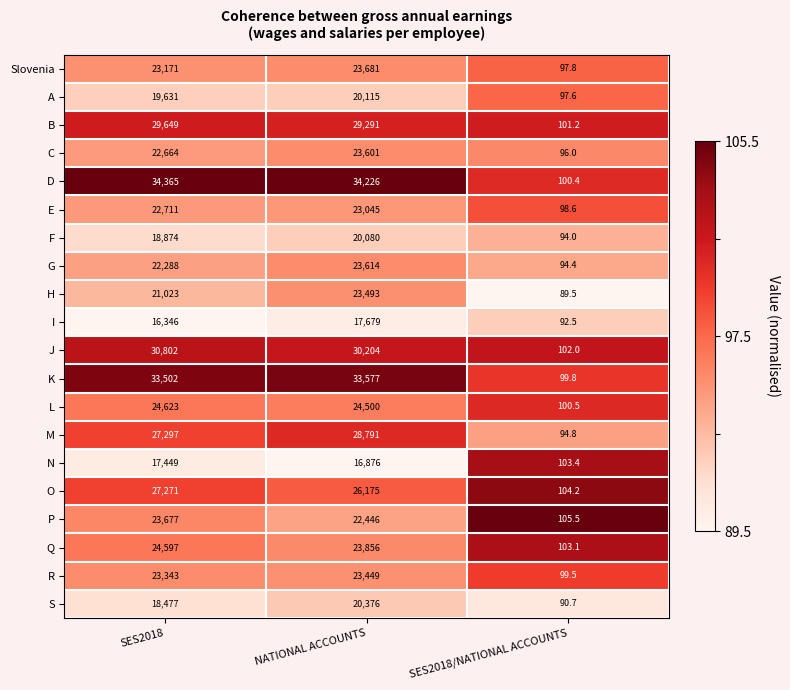

How many categories are shown in the chart?

3